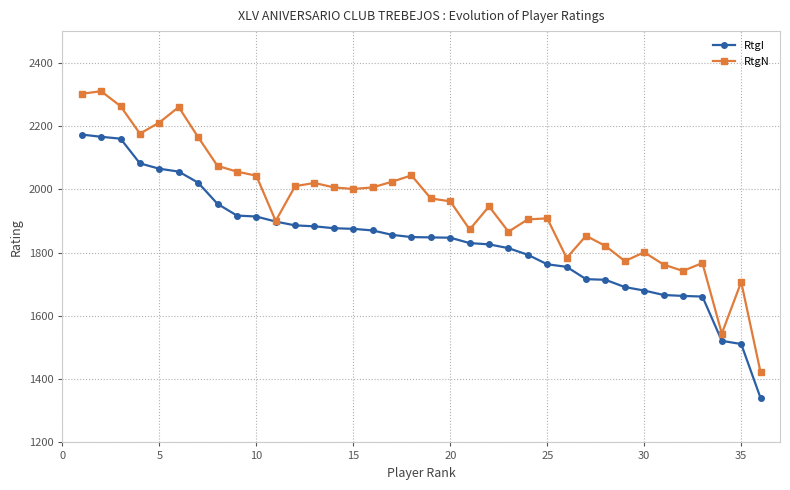

What is the value of the RtgN point at the 32nd from the left?

1742